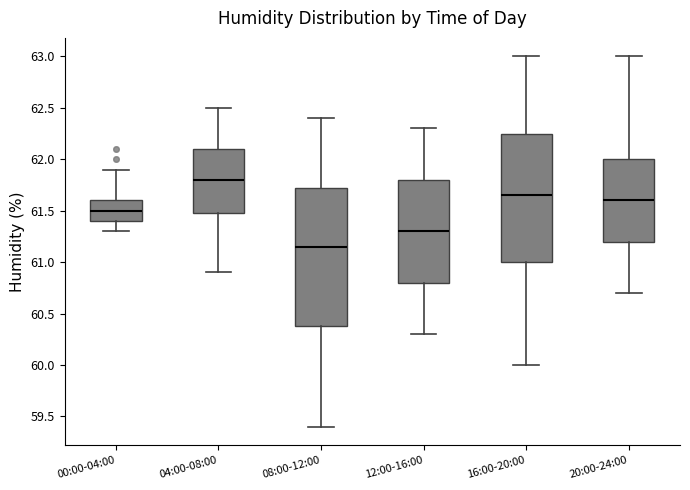

Which box has the highest median line?

04:00-08:00